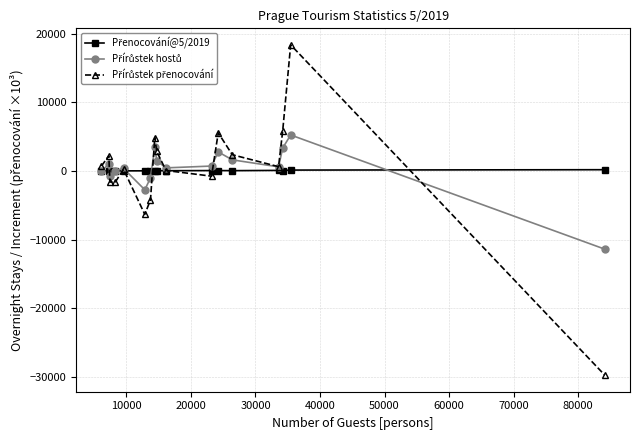

What is the maximum value shown in the chart?

18389.0